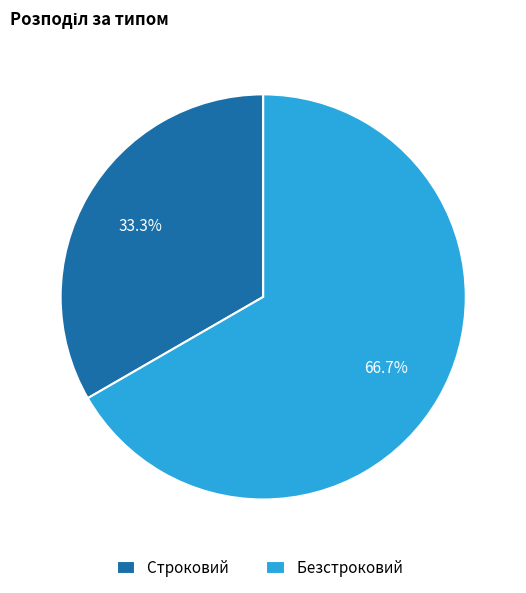

To the nearest percent, what is the difference between the largest and smallest slice percentages?

33%